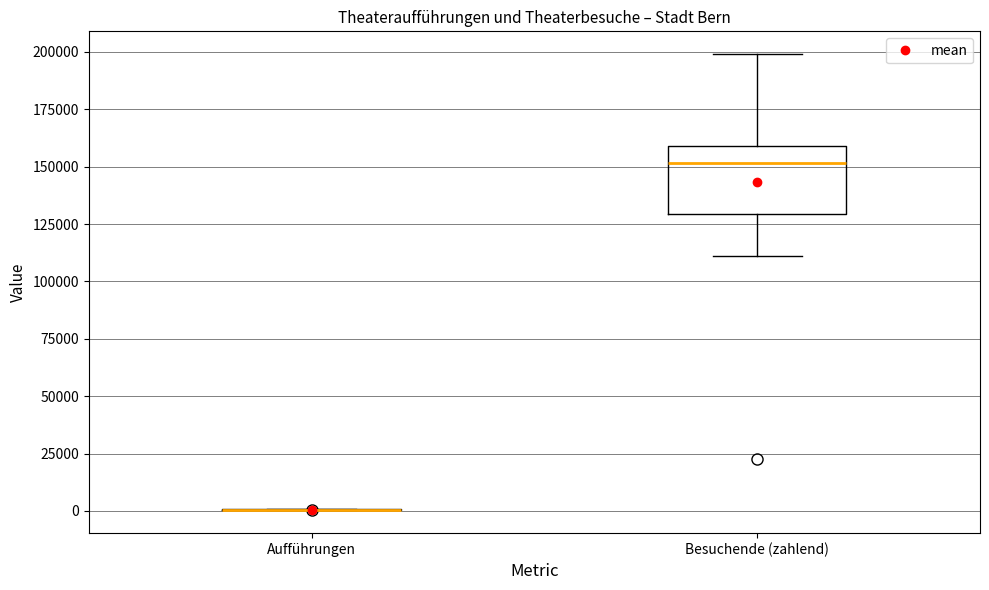

Which box is the tallest, from its lower edge to its upper edge?

Besuchende (zahlend)